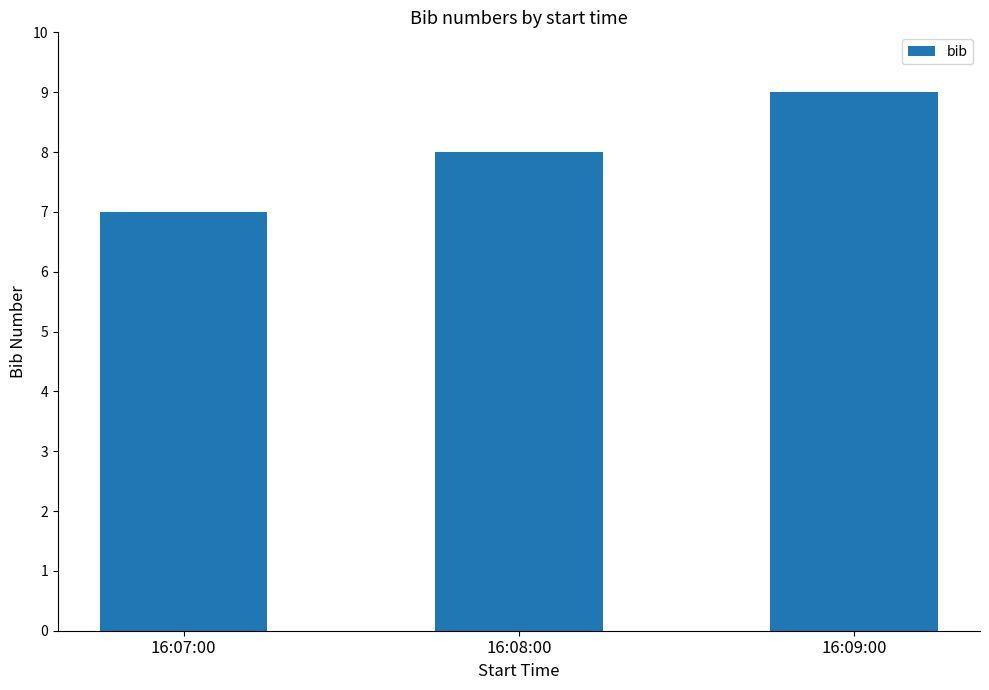

What is the average value?

8